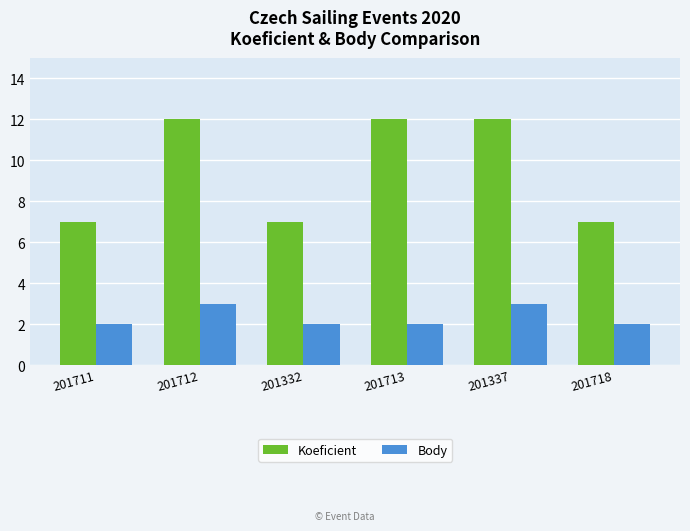

What is the maximum value for Body?

3